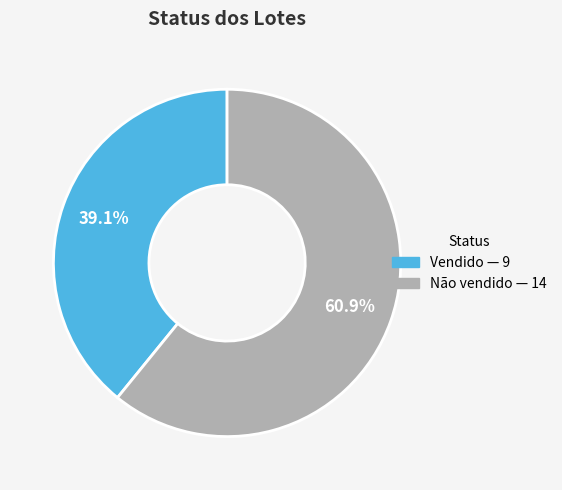

Do Não vendido and Vendido together represent more than half of the pie?

Yes